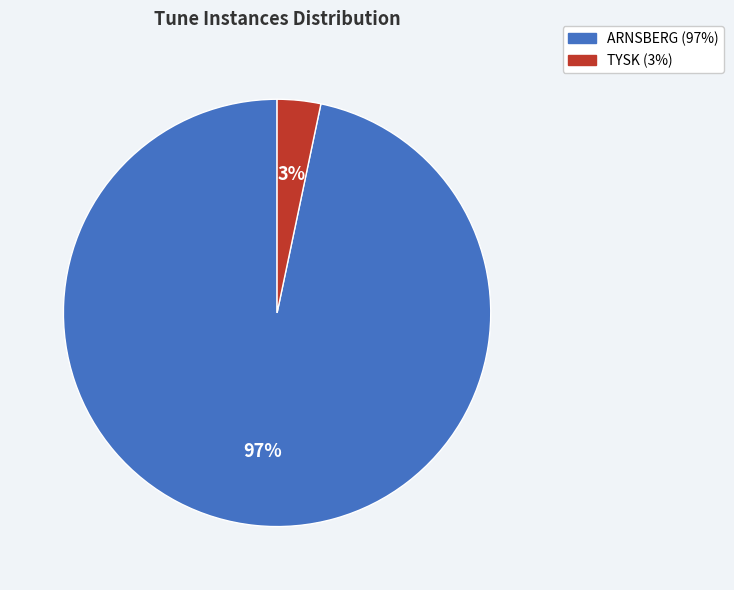

Rank the categories by value from lowest to highest.

TYSK, ARNSBERG